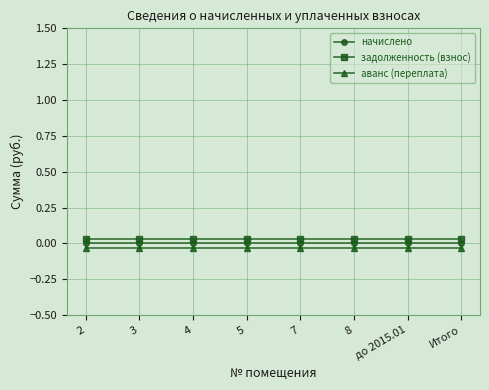

True or false: задолженность (взнос) and аванс (переплата) cross at least once.

False